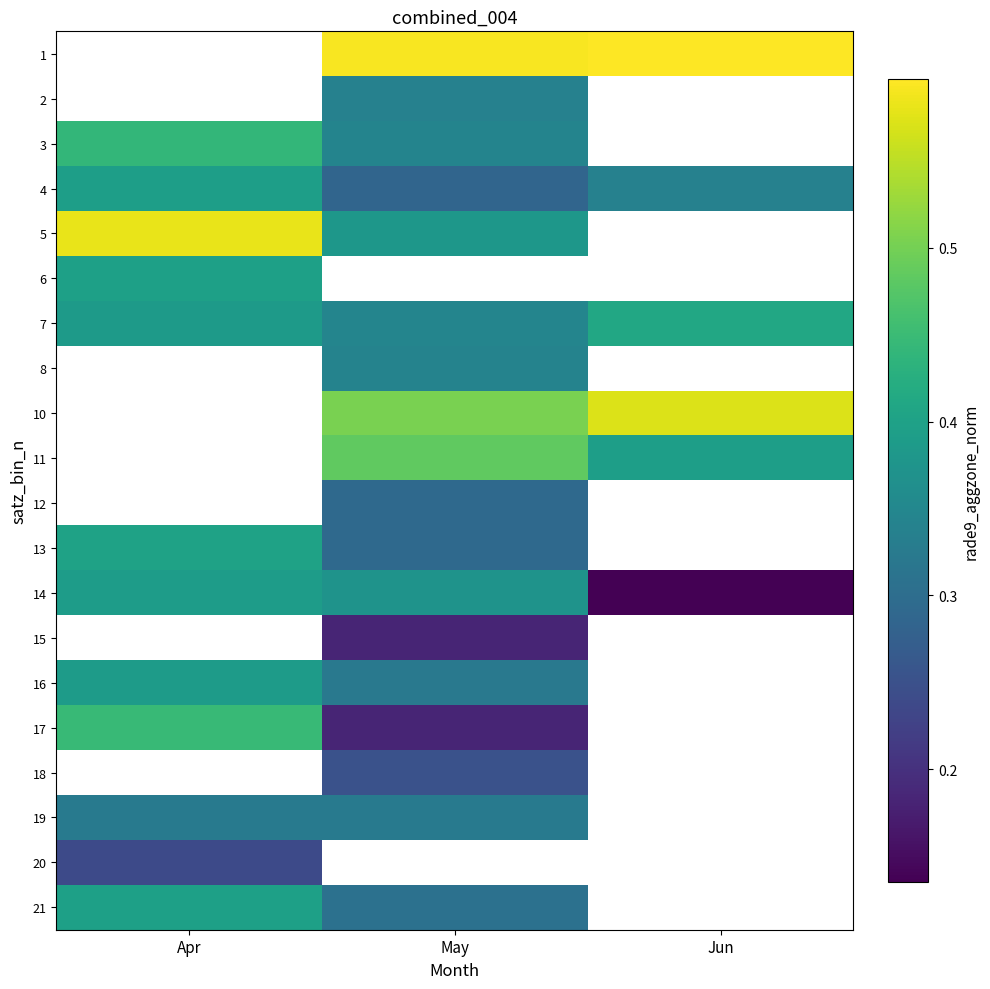

Between Apr and Jun, which is larger?

Jun